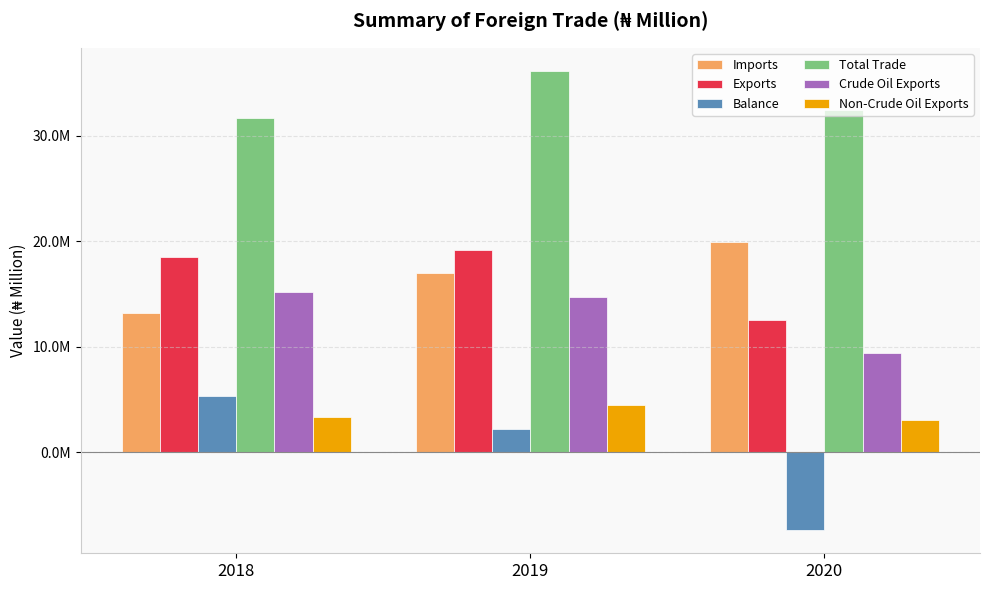

True or false: Crude Oil Exports has a value of 9116593.1 at 2018.

False